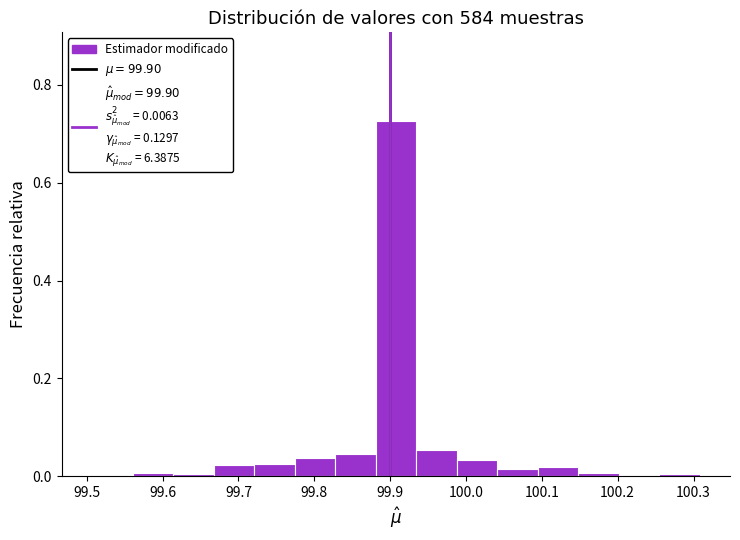

Which range on the x-axis has the tallest bar?

99.88 to 99.93